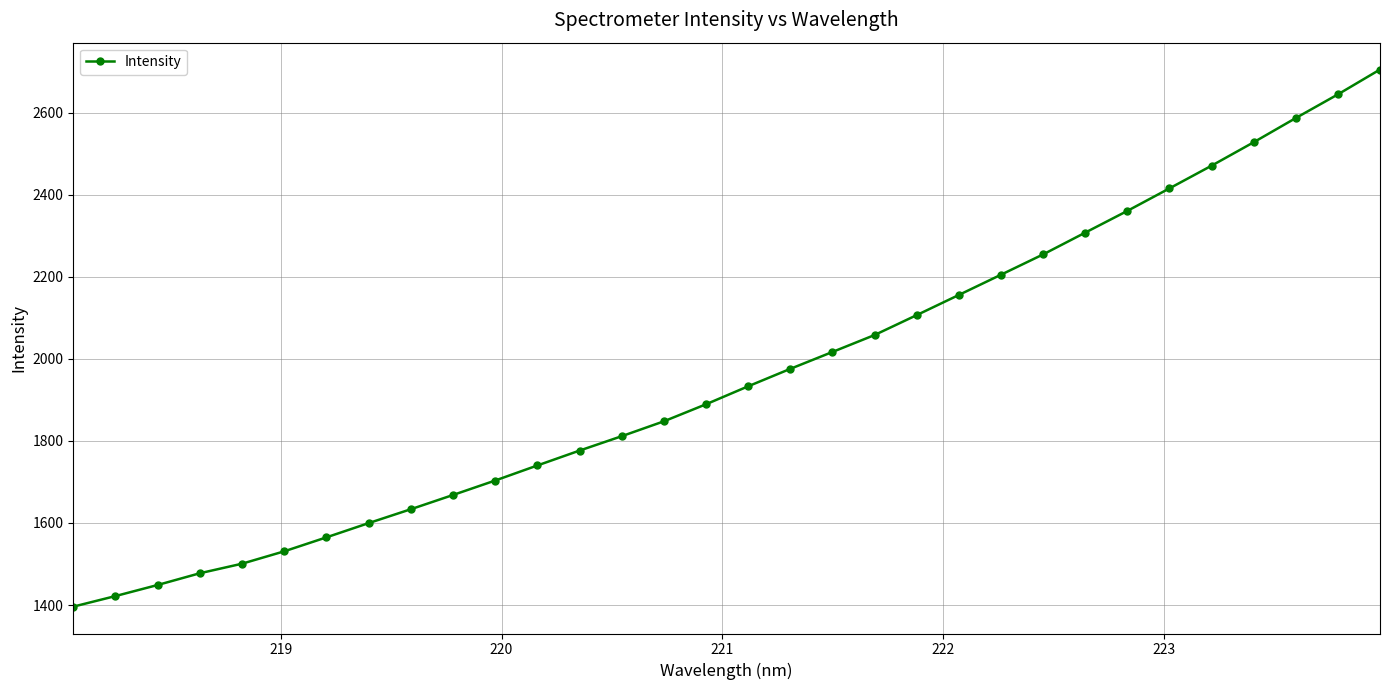

What is the value of the 12th point from the left?

1740.0